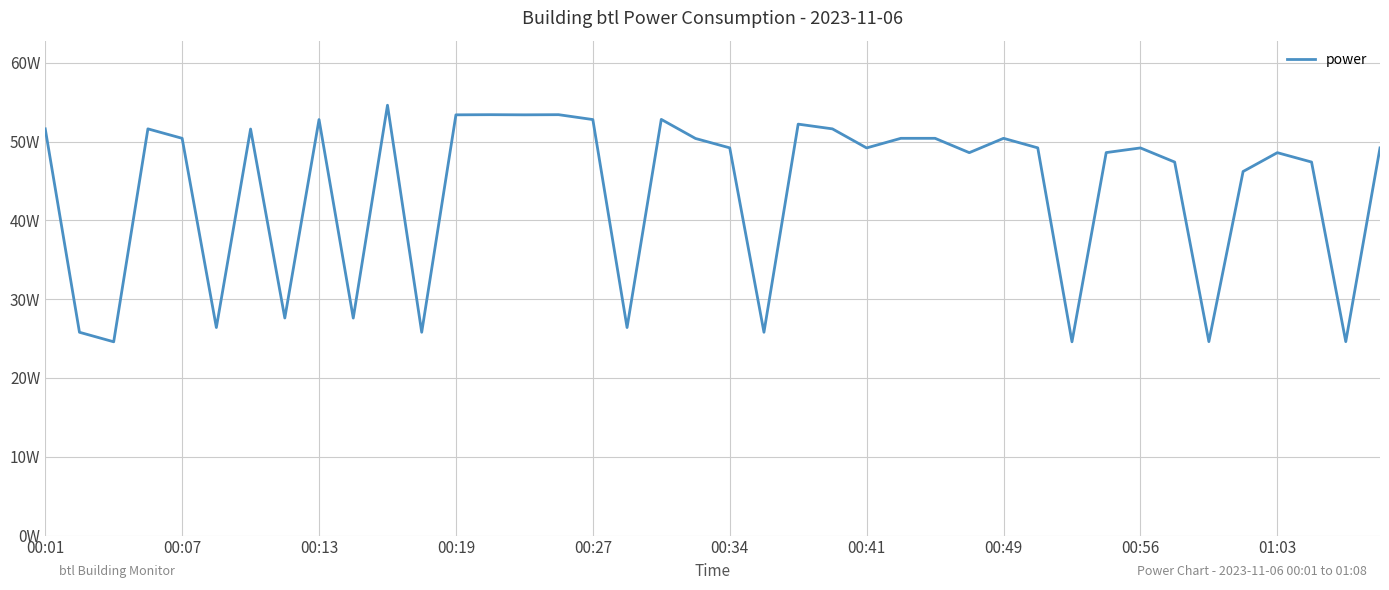

Is this an area chart (filled region under the line)?

No